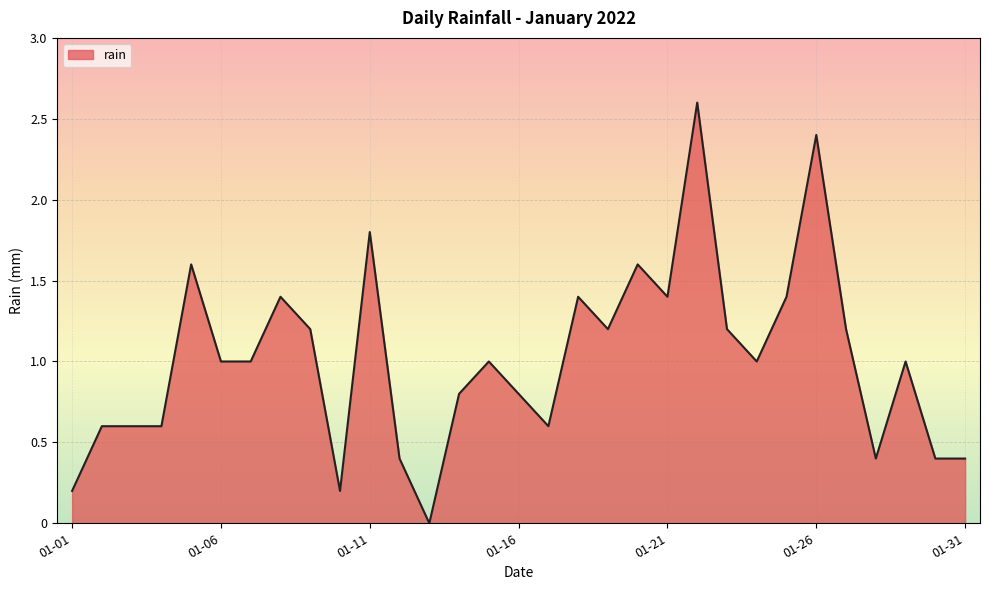

What is the maximum value shown in the chart?

2.6